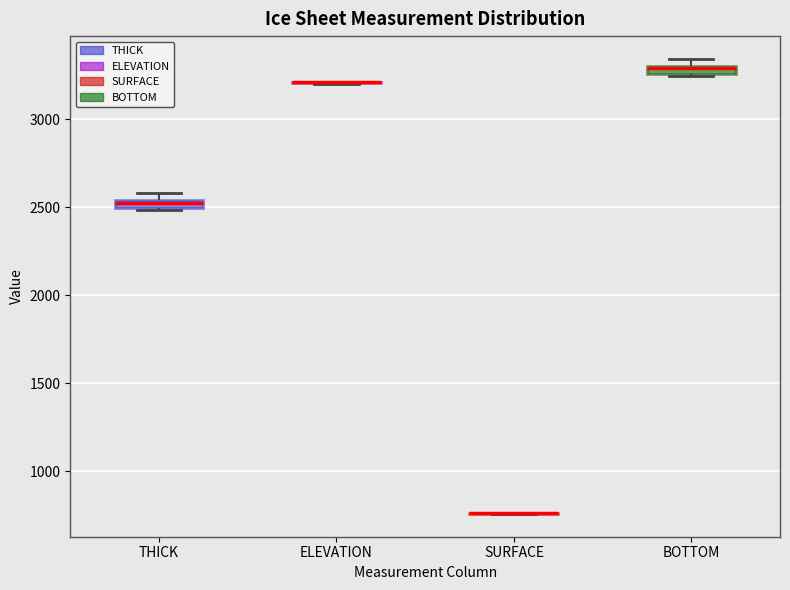

Where is the upper edge of the box for THICK on the y-axis? The values are not printed on the chart, so give them approximately, as read against the axis.

2550